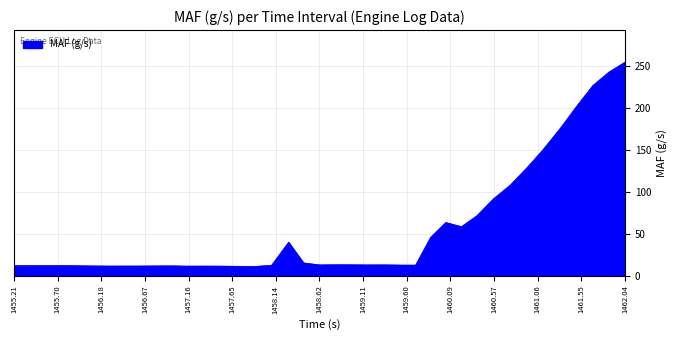

What is the minimum value shown in the chart?

11.2